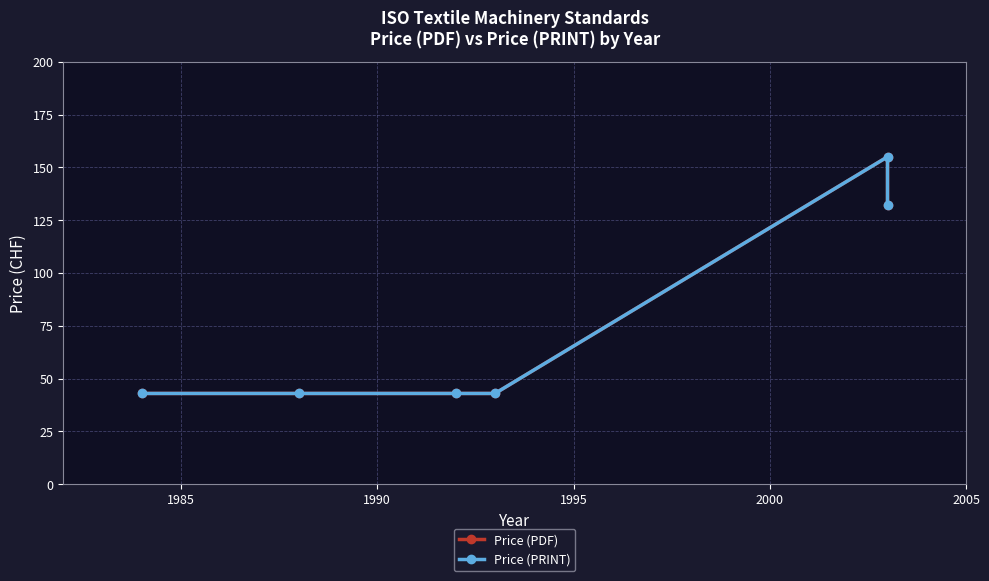

How many lines are shown in the chart?

2